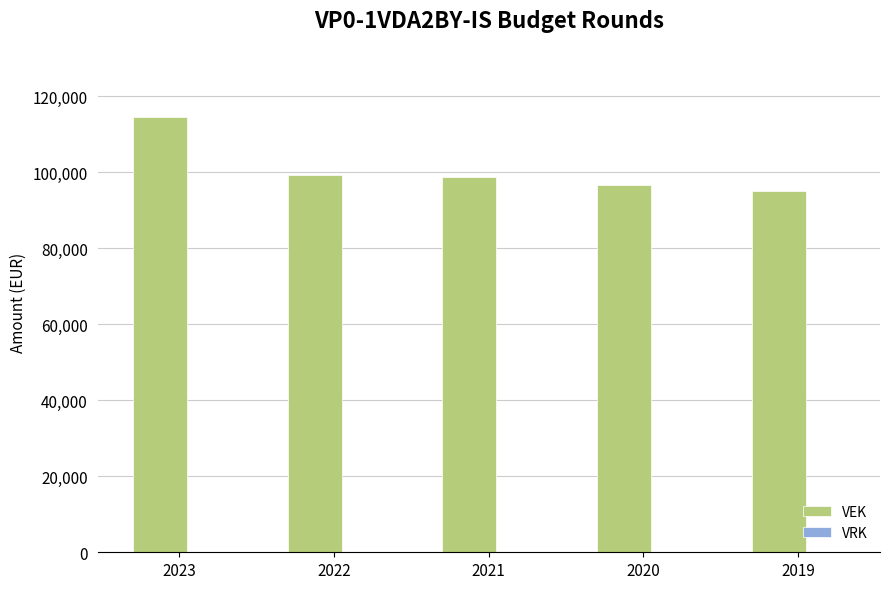

Which label corresponds to the smallest value in the chart?

2019